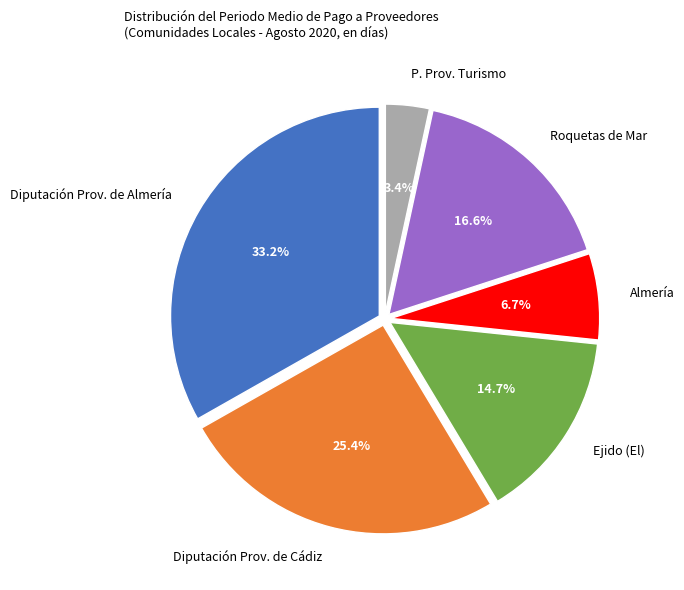

Rank the categories by value from highest to lowest.

Diputación Prov. de Almería, Diputación Prov. de Cádiz, Roquetas de Mar, Ejido (El), Almería, P. Prov. Turismo